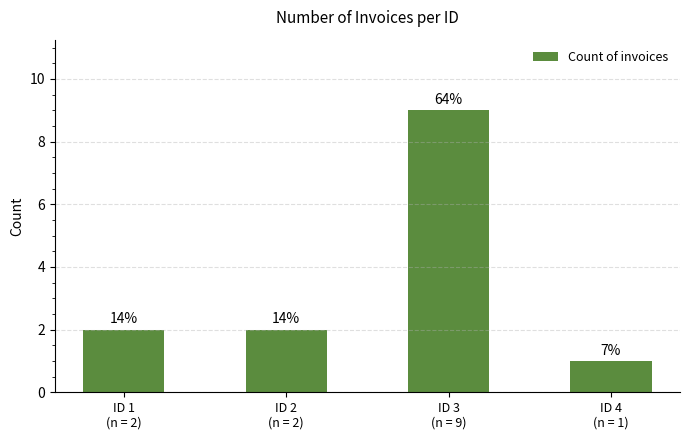

What is the difference between the maximum and second lowest values?

7